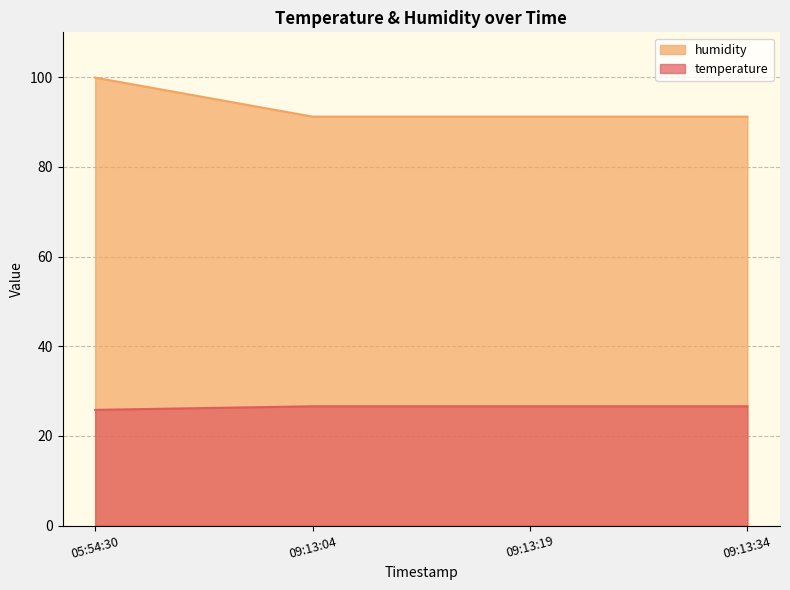

Is it true that temperature equals 151.3 at 09:13:04?

False